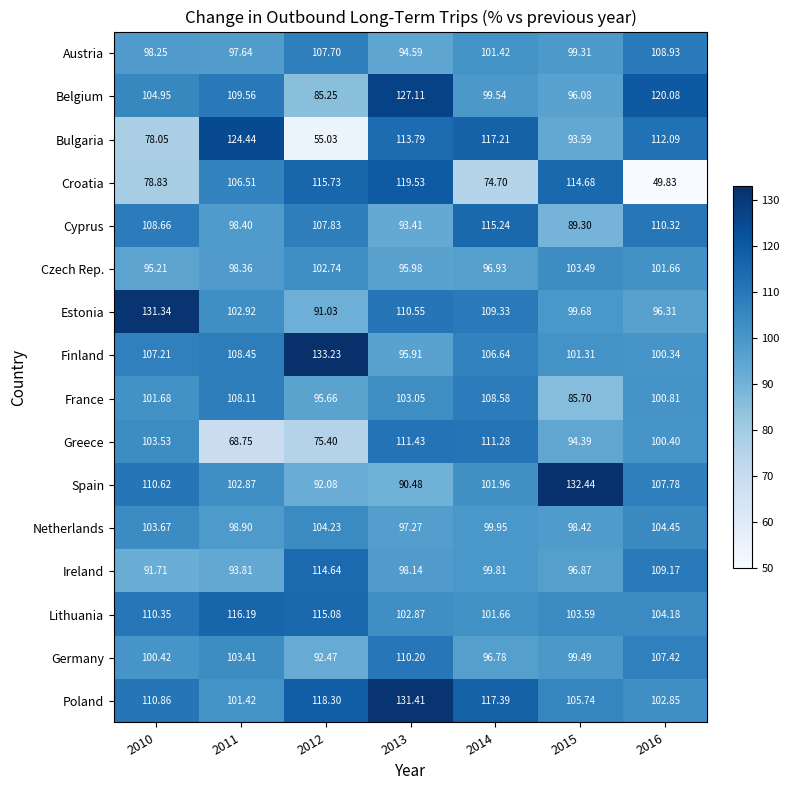

At 2010, list the series in order from largest to smallest.

Estonia, Poland, Spain, Lithuania, Cyprus, Finland, Belgium, Netherlands, Greece, France, Germany, Austria, Czech Rep., Ireland, Croatia, Bulgaria